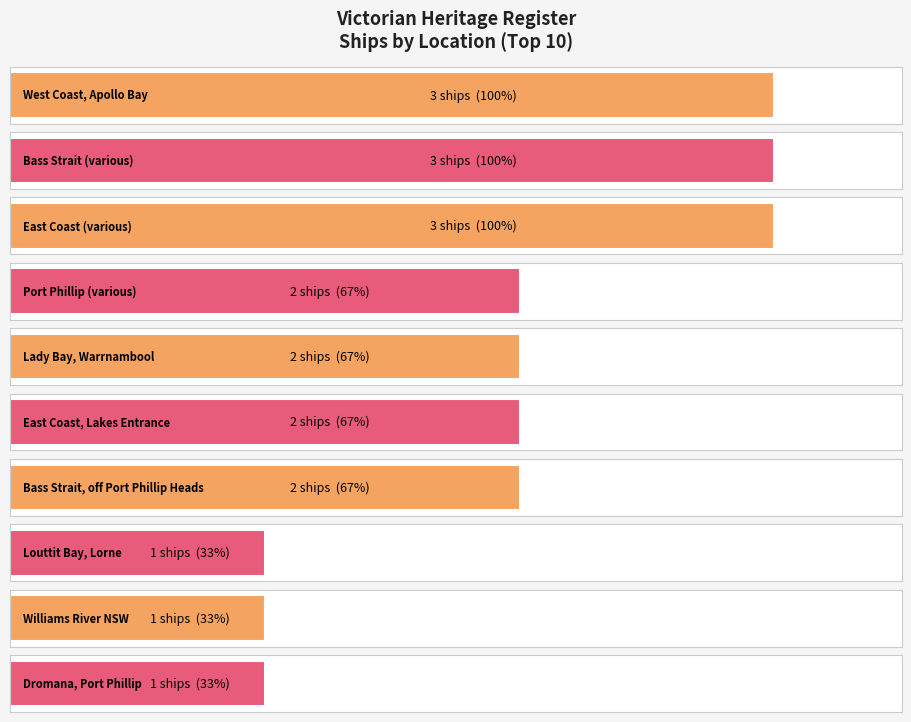

Reading left to right, what are all the values shown in this chart?

West Coast, Apollo Bay=3	Bass Strait=3	East Coast=3	Port Phillip=2	Lady Bay, Warrnambool=2	East Coast, Lakes Entrance=2	Bass Strait, off Port Phillip Heads=2	Louttit Bay, Lorne=1	Williams River NSW=1	Dromana, Port Phillip=1